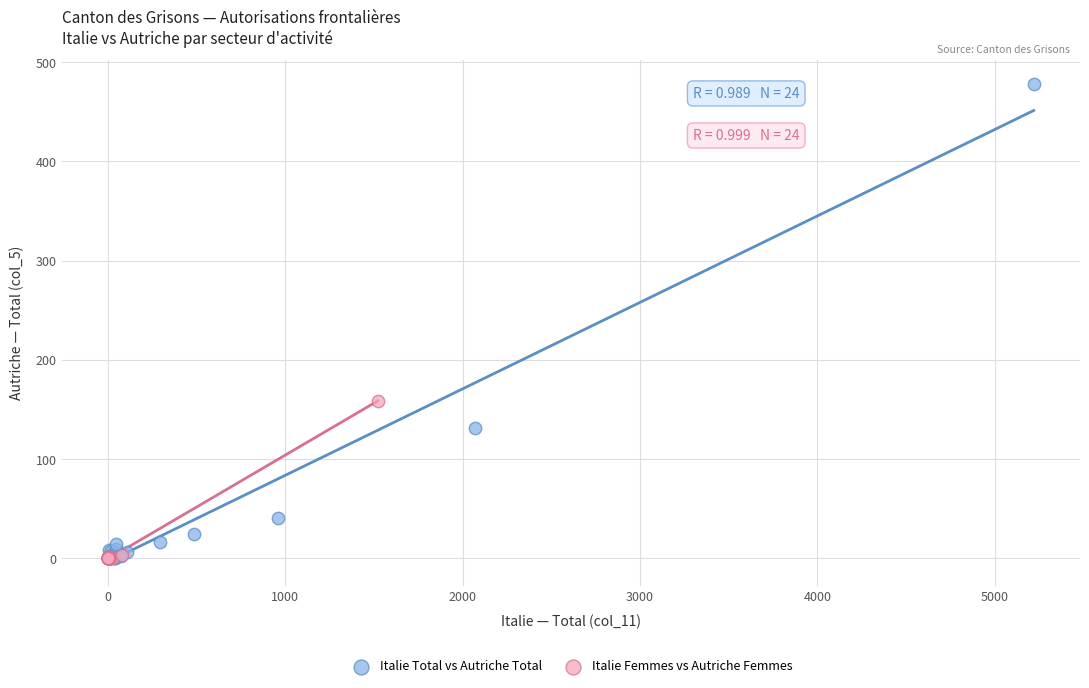

Which series reaches the maximum Y coordinate?

Italie Total vs Autriche Total